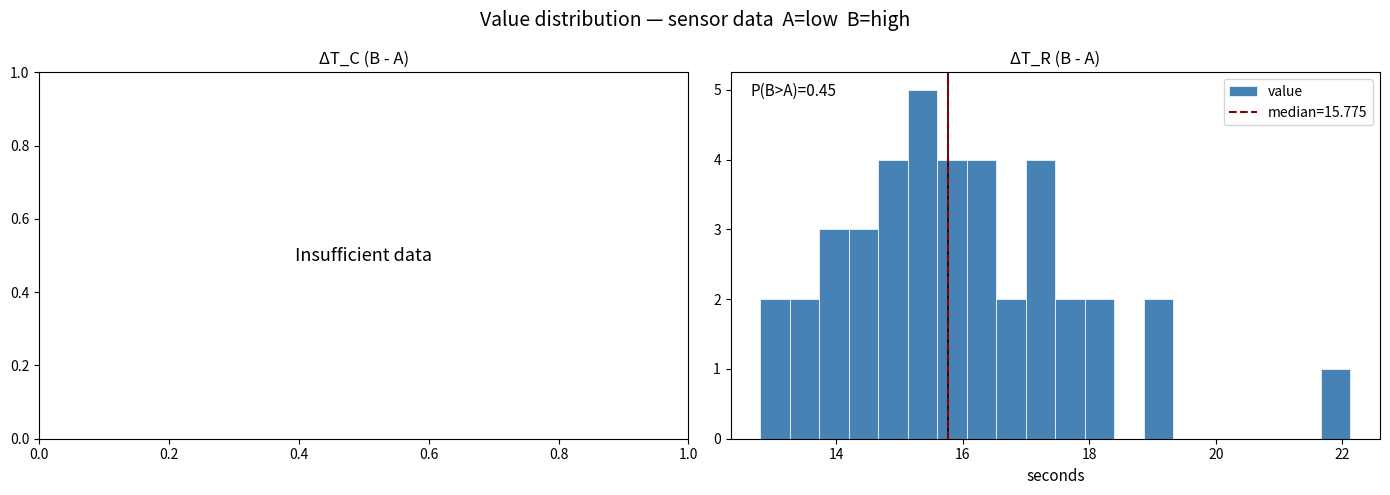

Around what value on the x-axis is the tallest bar? Give the approximate position of its centre, as read against the axis.

15.4